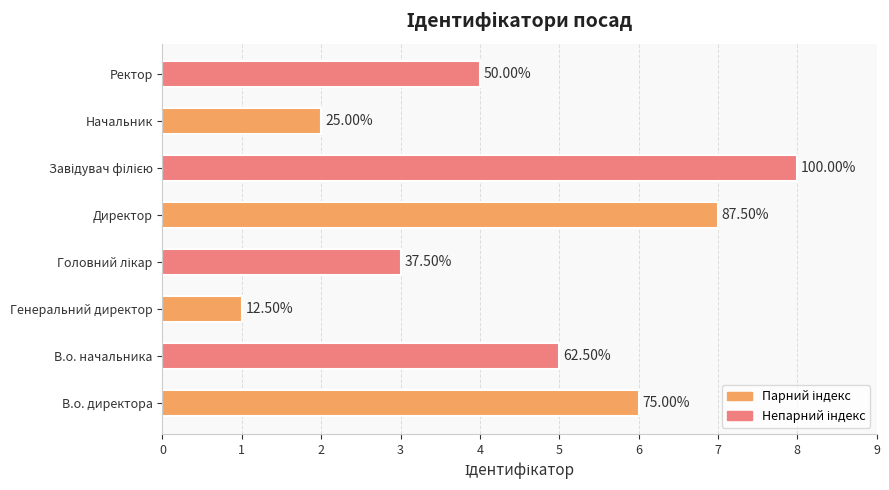

How many bars are there in total?

8